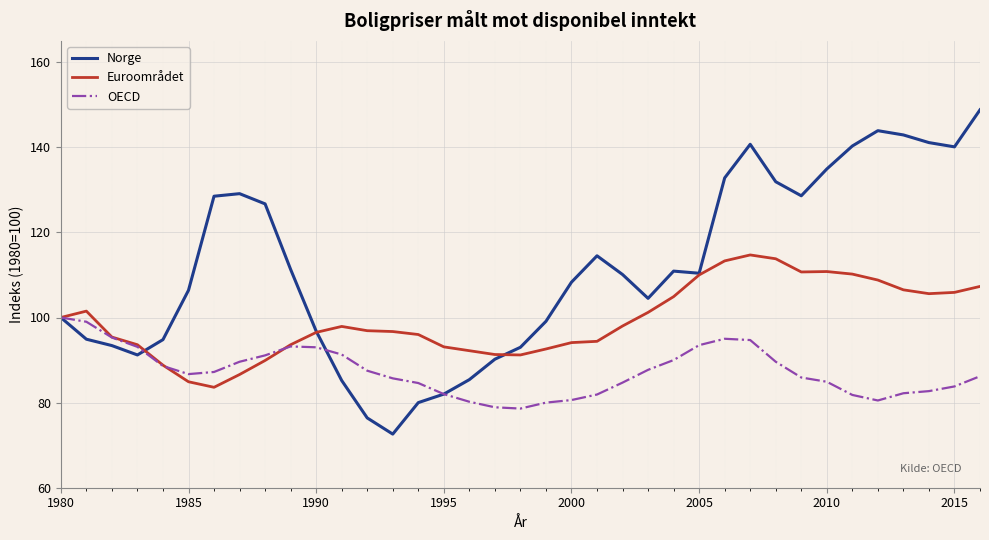

Rank the series by their average value, from lowest to highest.

OECD, Euroområdet, Norge